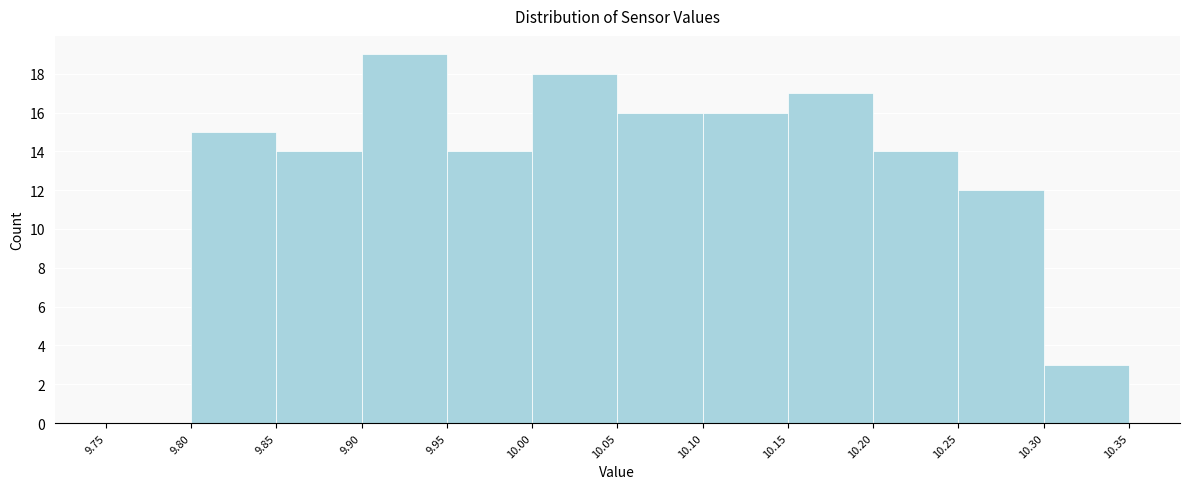

Reading left to right, list every bar in this chart as the range it spans on the x-axis followed by its height. The values are not printed on the chart, so give them approximately, as read against the axis.

9.75 to 9.80: 0
9.80 to 9.85: 15
9.85 to 9.90: 14
9.90 to 9.95: 19
9.95 to 10.00: 14
10.00 to 10.05: 18
10.05 to 10.10: 16
10.10 to 10.15: 16
10.15 to 10.20: 17
10.20 to 10.25: 14
10.25 to 10.30: 12
10.30 to 10.35: 3